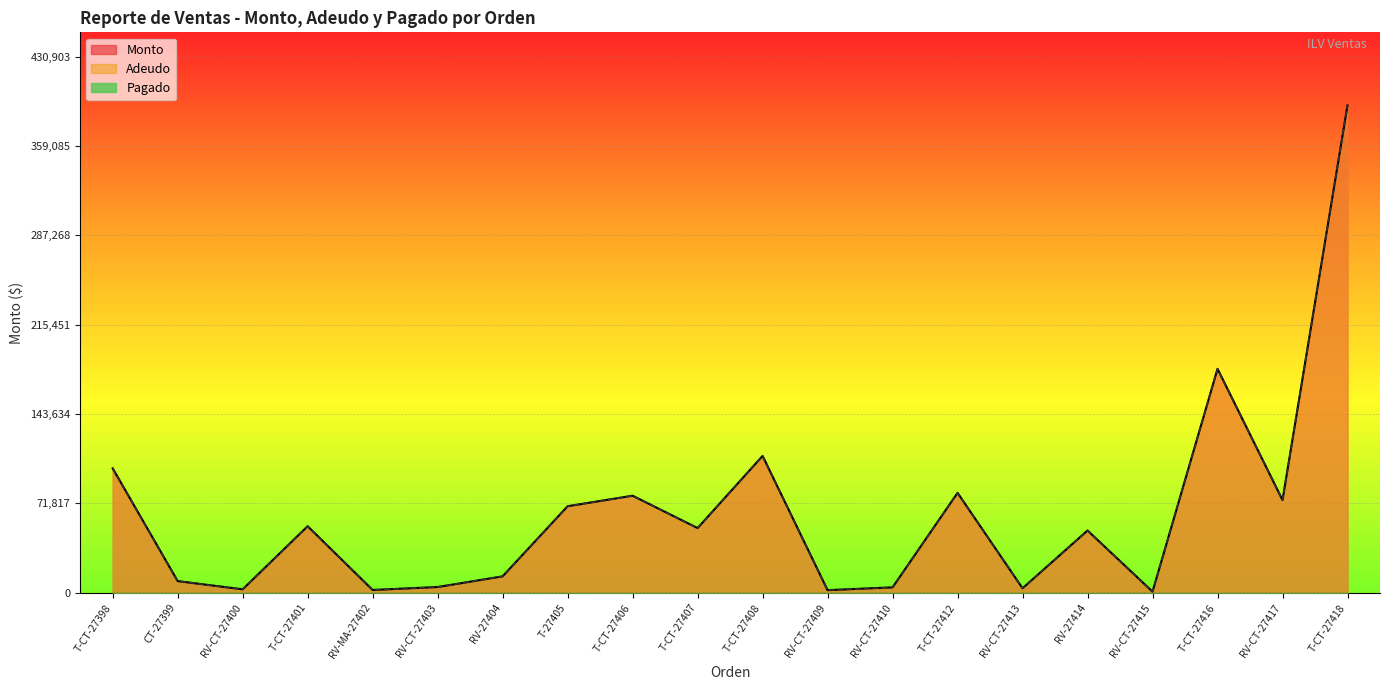

At which category does Monto reach its first local peak?

T-CT-27401